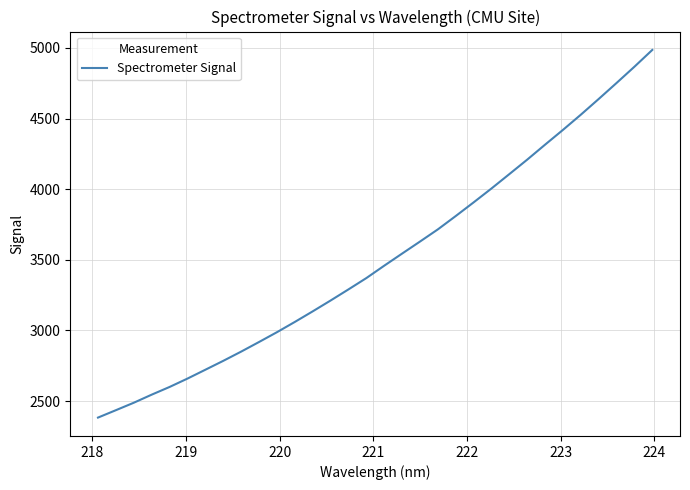

How many values are below 3458?

16